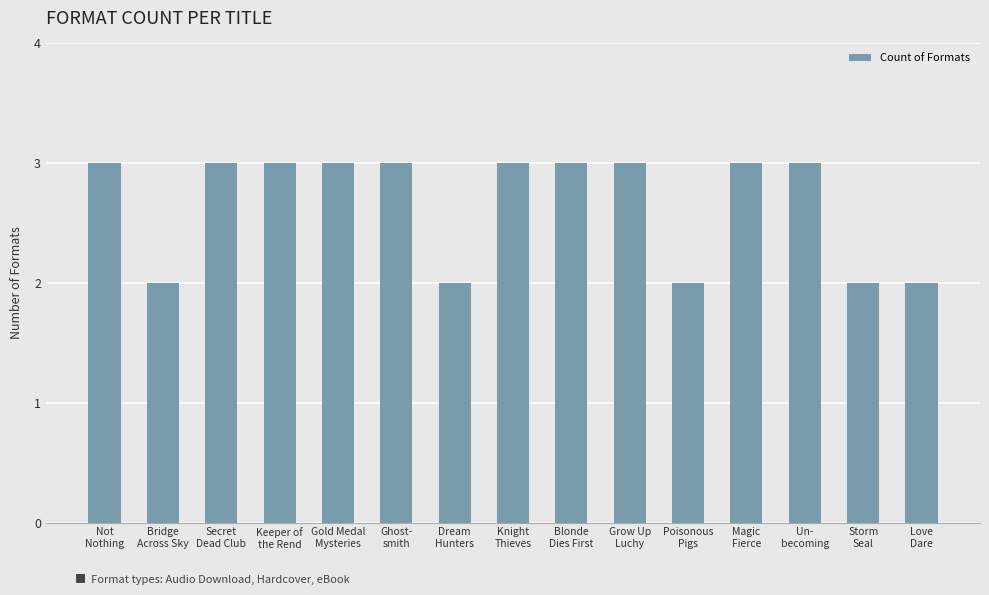

What is the value of the 3rd bar from the left?

3